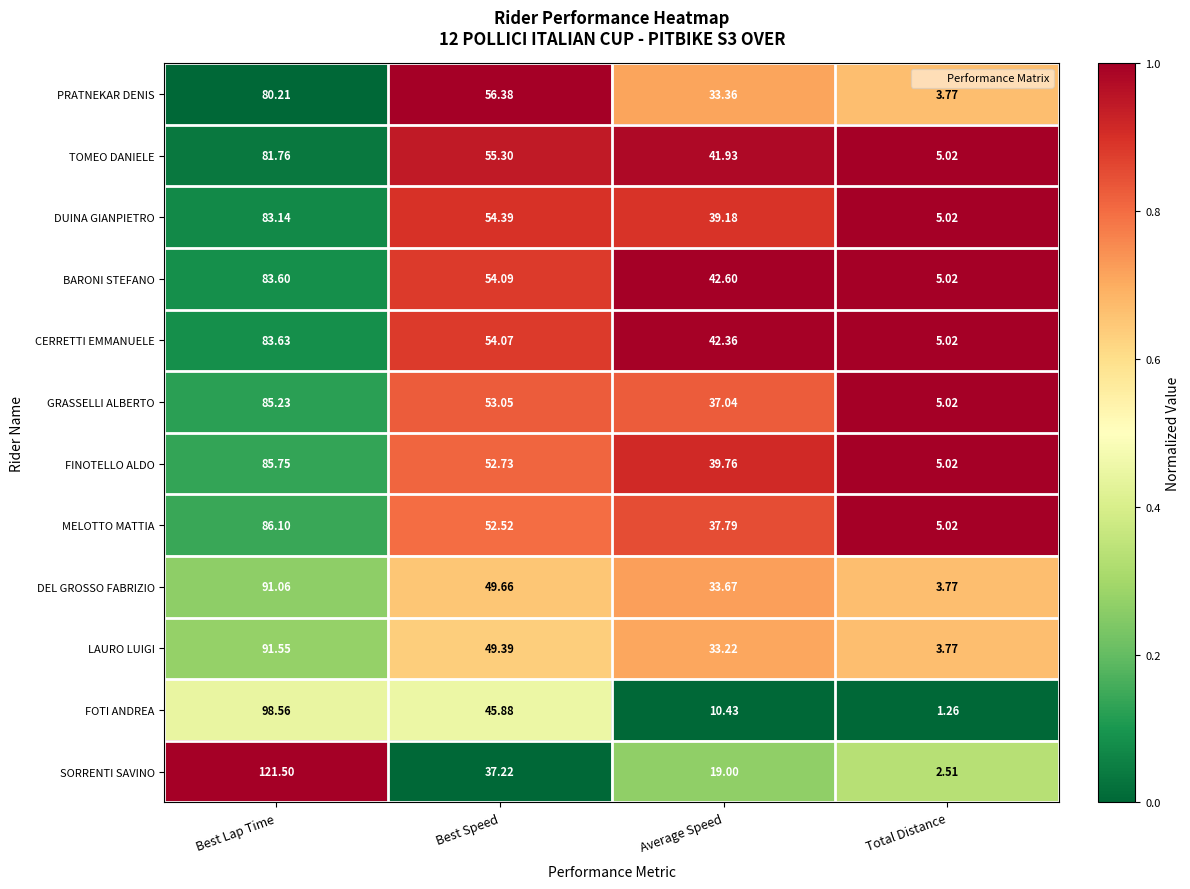

Which series has the widest spread of values?

SORRENTI SAVINO